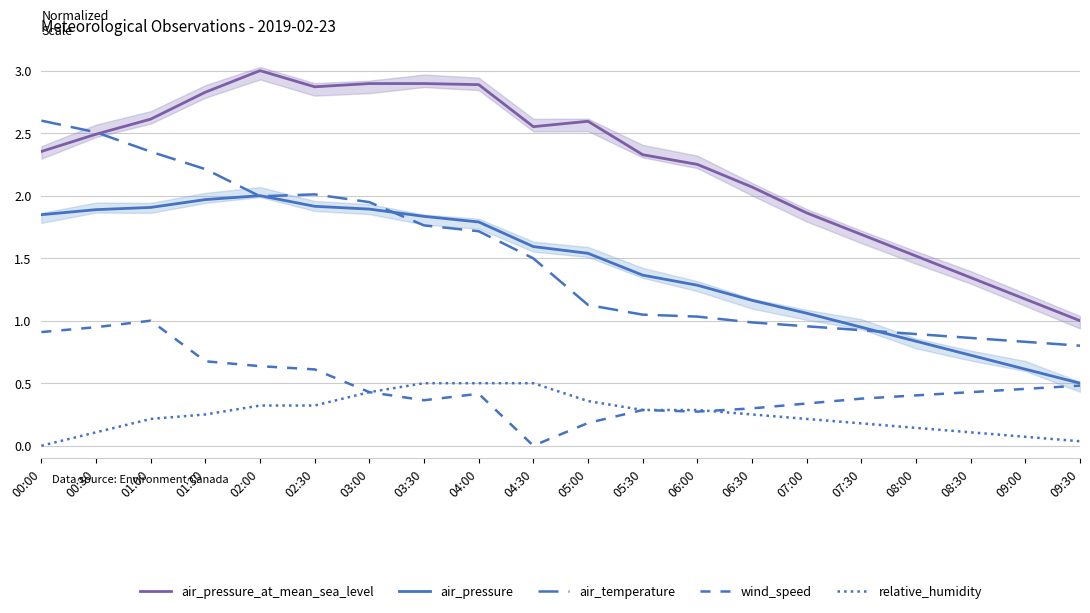

Where is air_temperature nearest to the value 1?

06:30